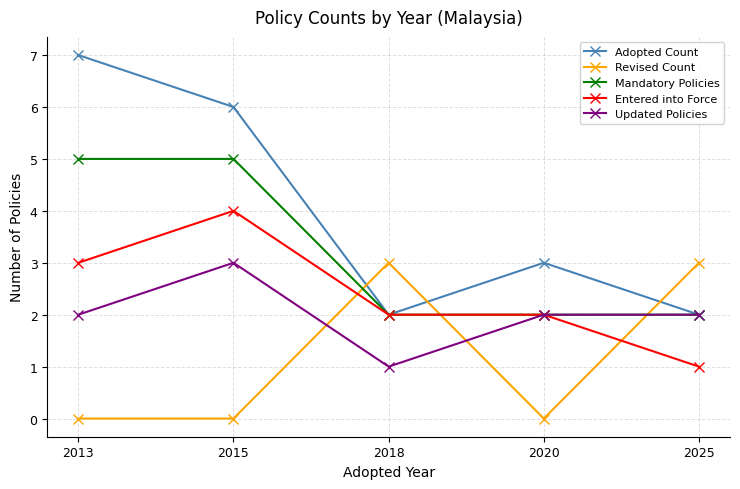

Reading left to right, what are all the values shown in this chart?

Adopted Count: 7	6	2	3	2
Revised Count: 0	0	3	0	3
Mandatory Policies: 5	5	2	2	2
Entered into Force: 3	4	2	2	1
Updated Policies: 2	3	1	2	2